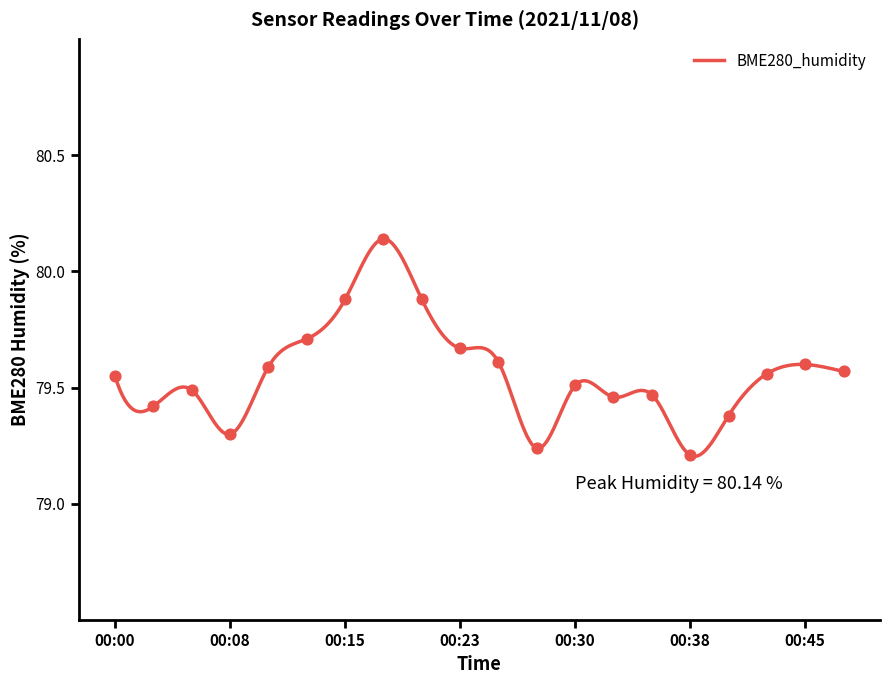

Between 00:23 and 00:03, which is larger?

00:23